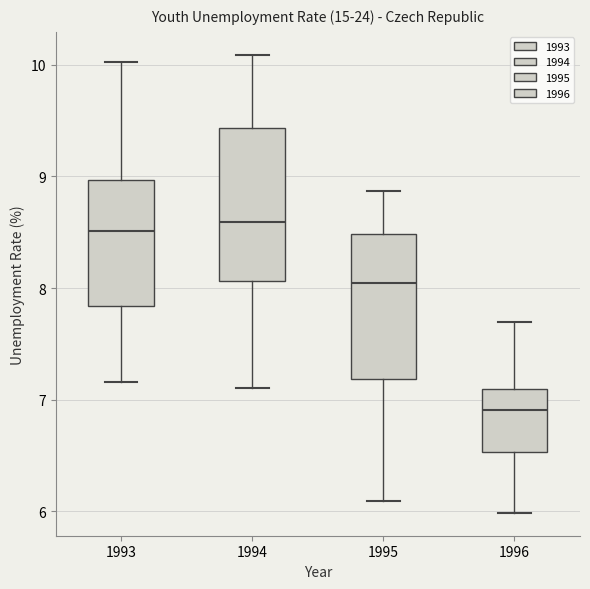

Where is the upper edge of the box at x = 1995 on the y-axis? The values are not printed on the chart, so give them approximately, as read against the axis.

8.5